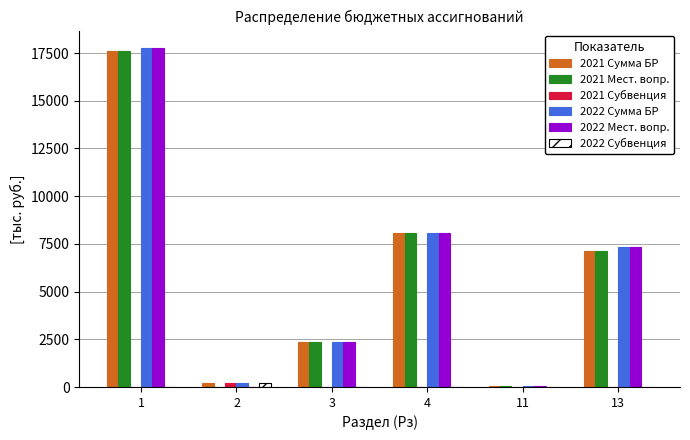

What is the greatest value displayed?

17787.7